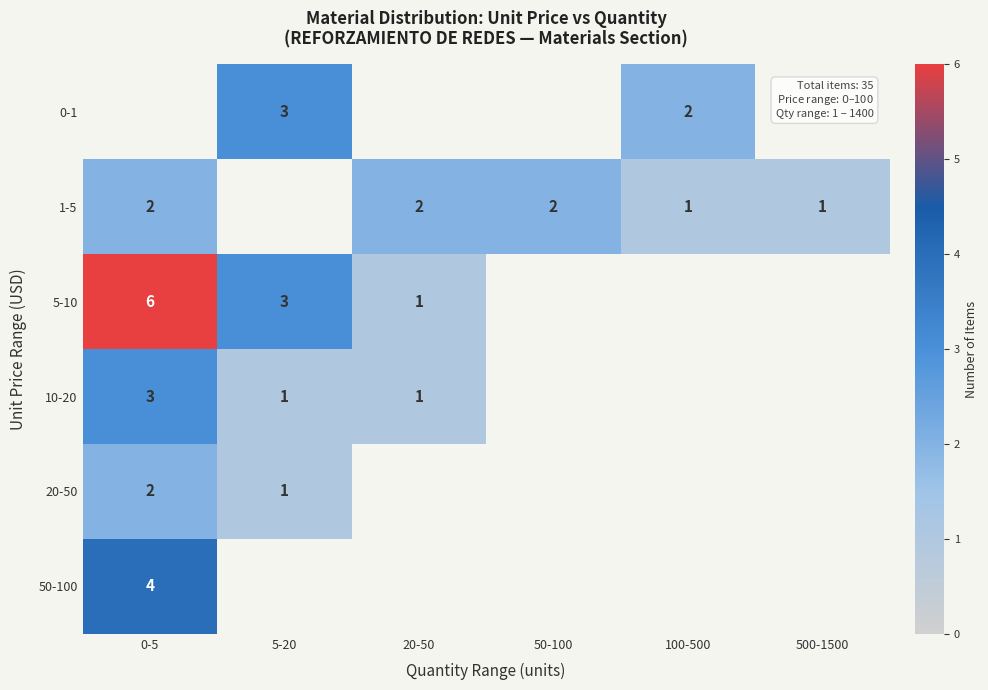

What is the total value across all series at 100-500?

3